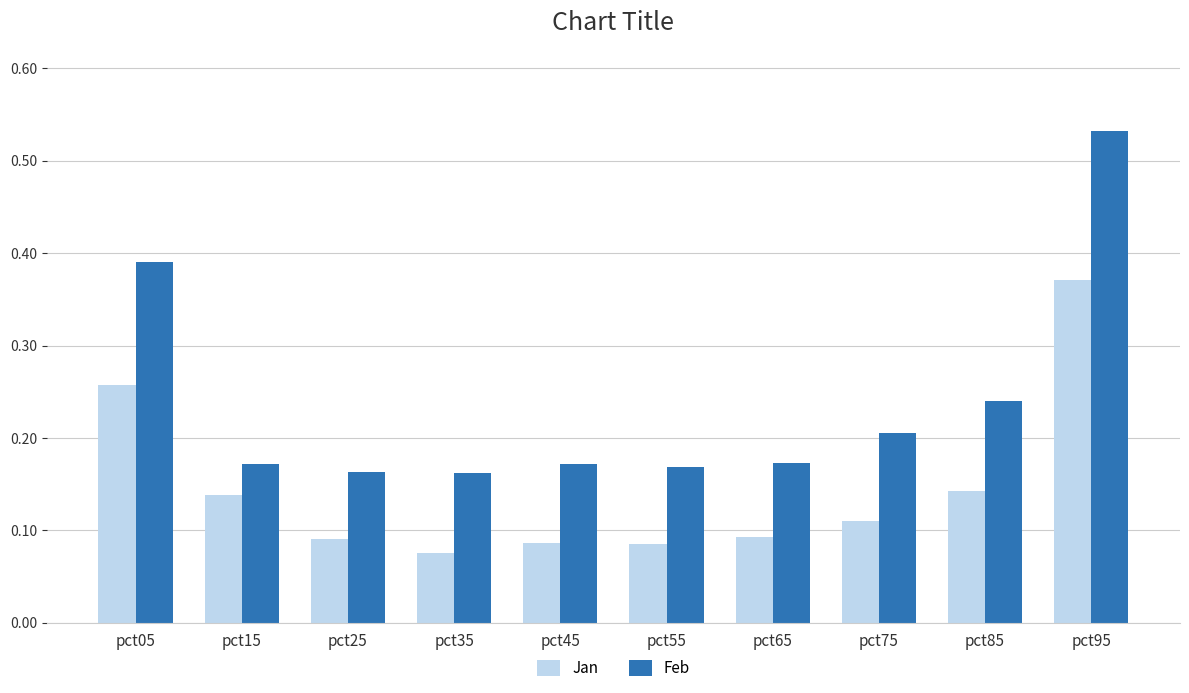

How many groups of bars are there?

10